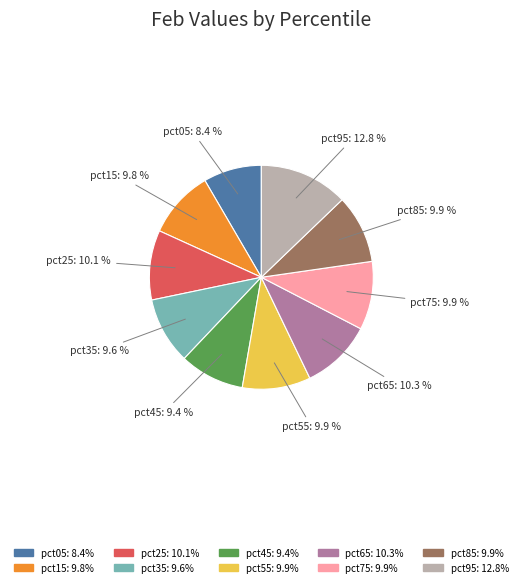

Which category has the smallest portion of the pie?

pct05